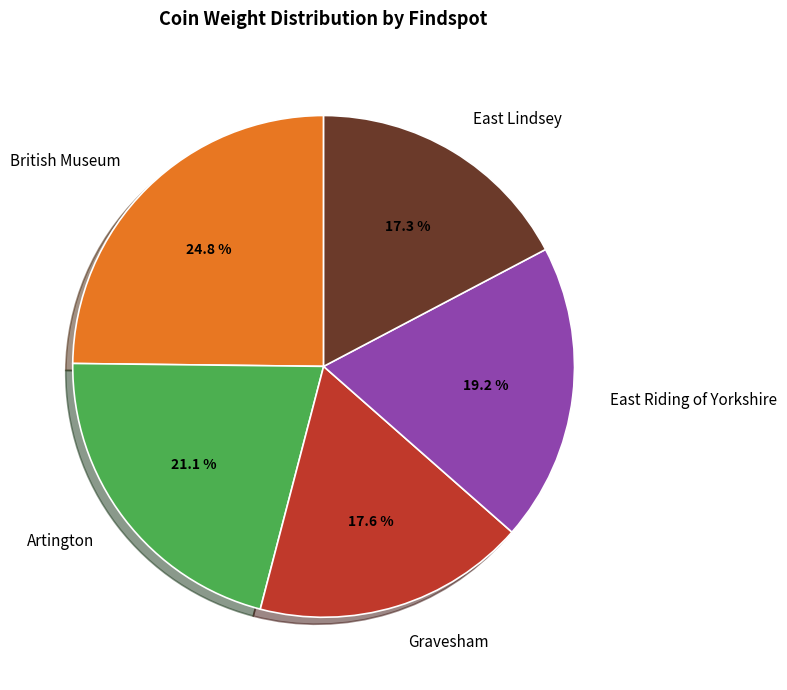

To the nearest percent, what percentage of the pie is Artington?

21%